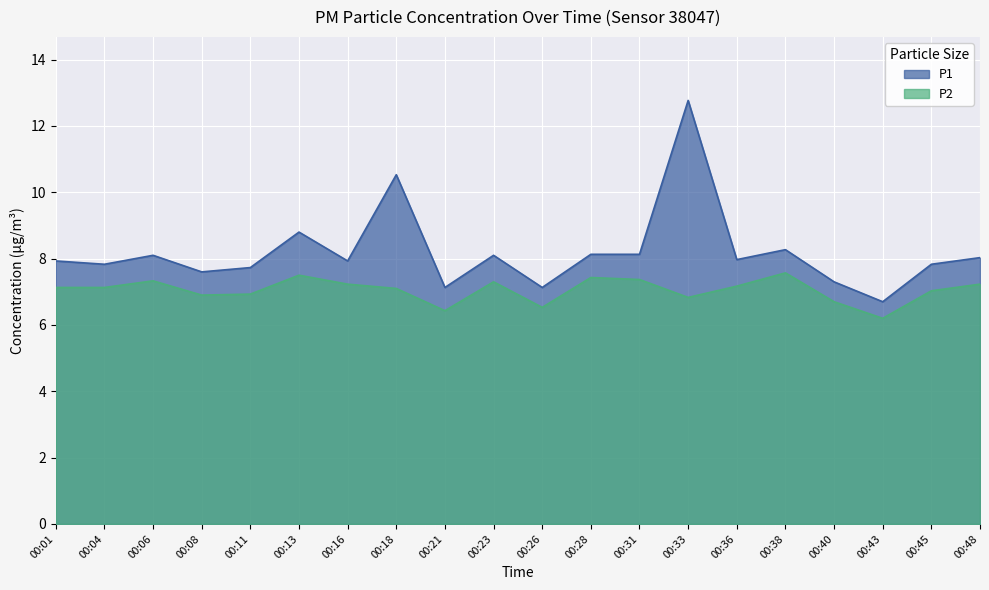

Is the value of P1 at 00:48 greater than the value of P2 at 00:36?

Yes